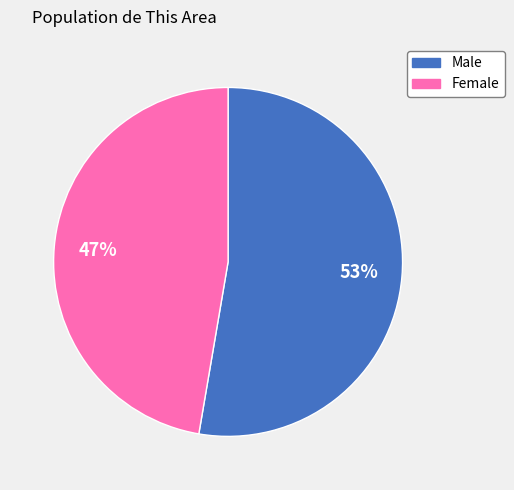

Rank the categories by value from lowest to highest.

Female, Male